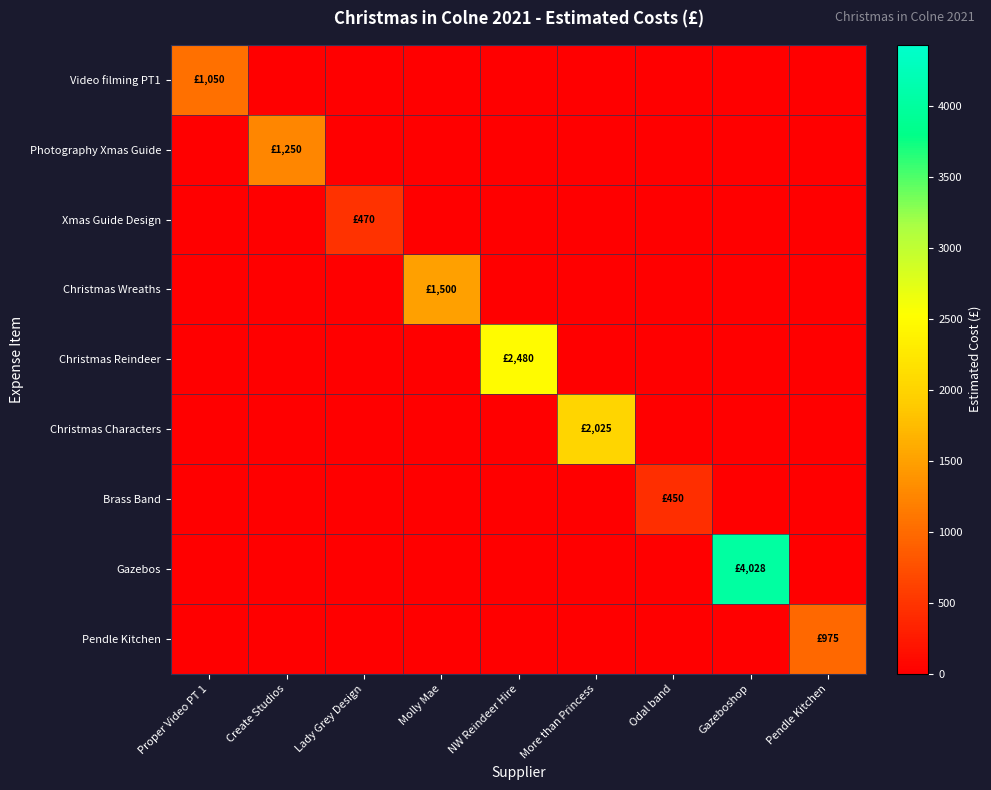

Which series has the largest total across all categories?

Gazebos